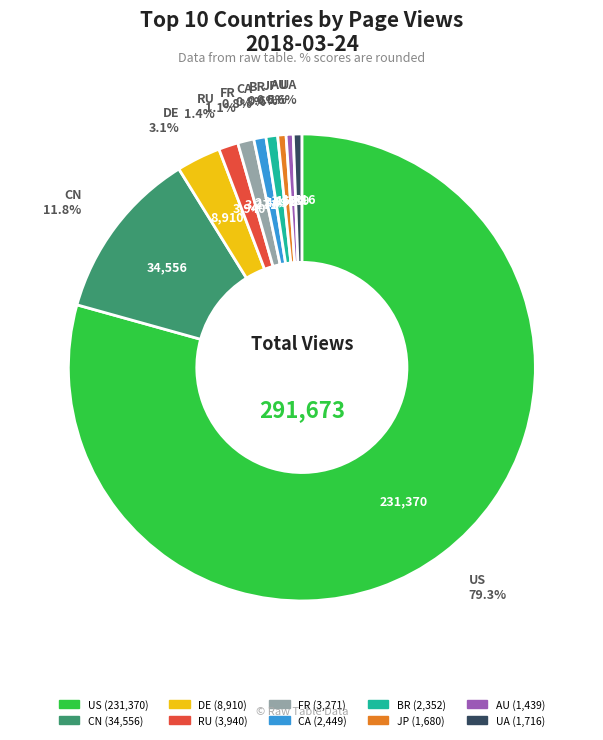

What is the ratio of the value at RU to the value at AU?

2.7